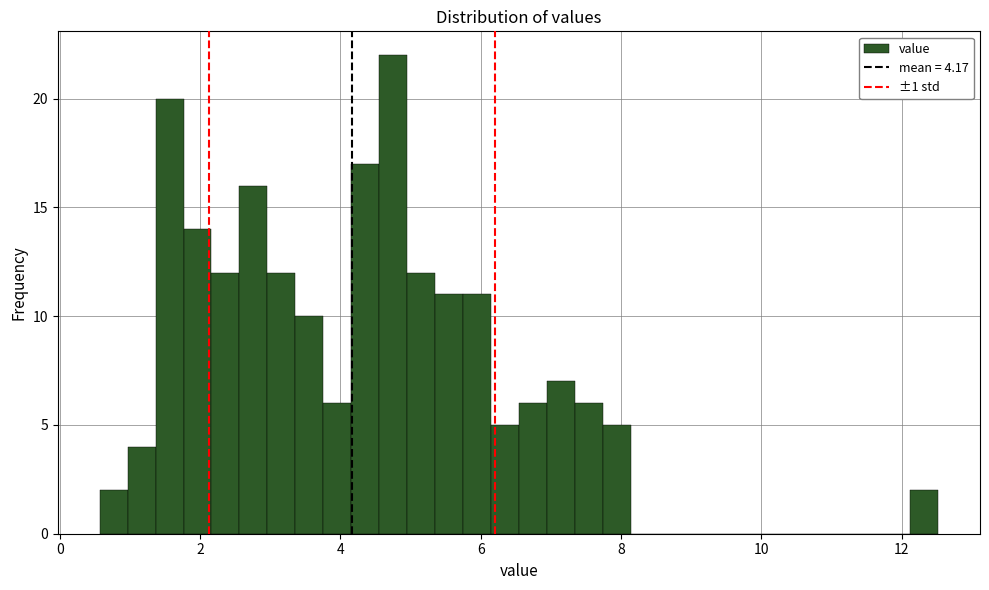

Around what value on the x-axis is the tallest bar? Give the approximate position of its centre, as read against the axis.

4.8